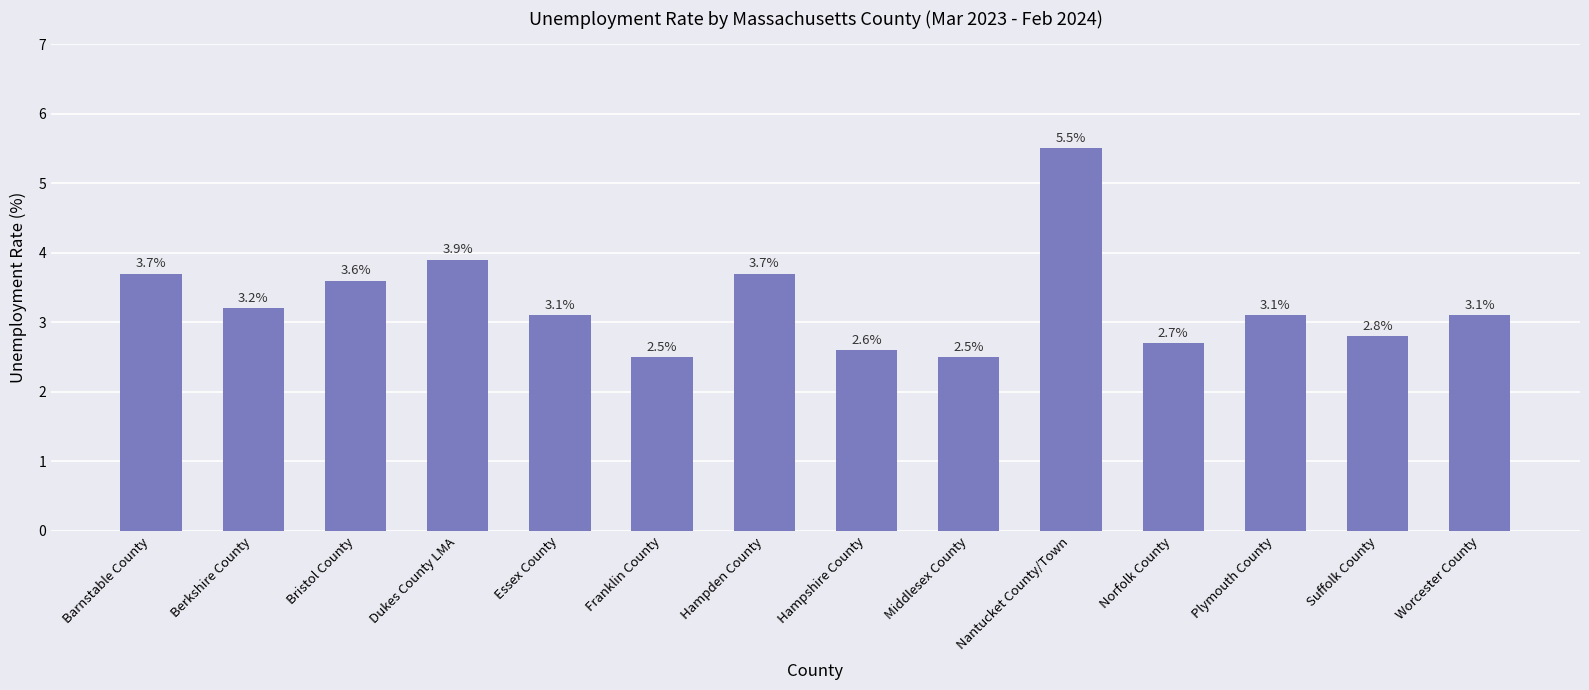

What is the value of the 10th bar from the left?

5.5